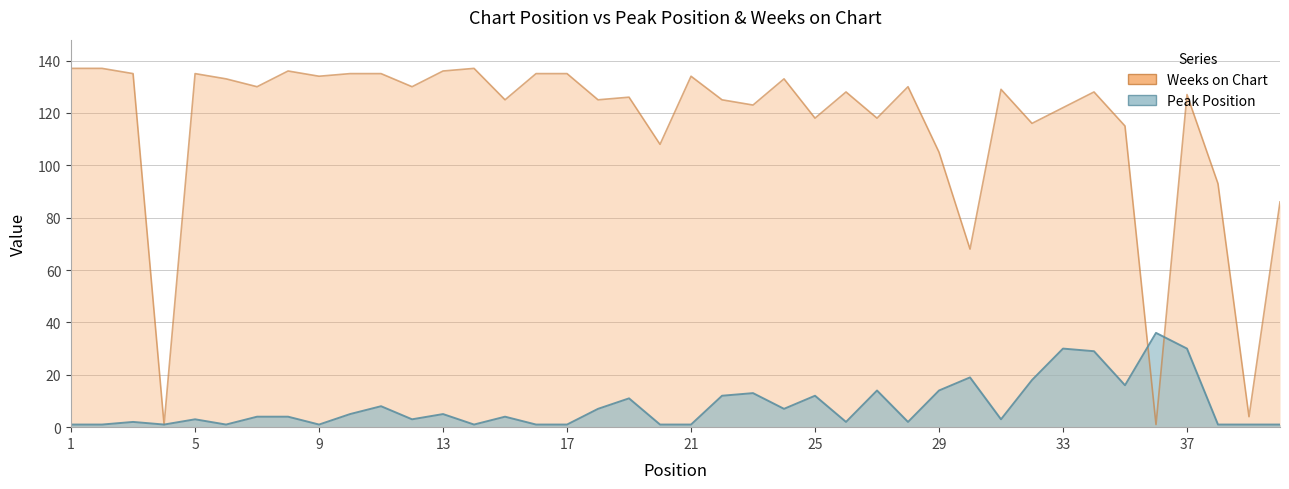

What is the total value across all series at 15?

129